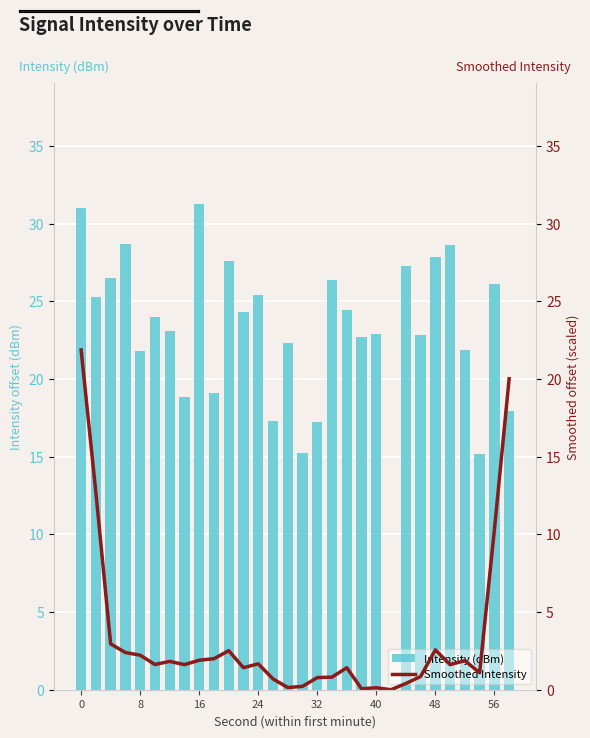

Is it true that Intensity (dBm) equals 22.3 at 14?

True